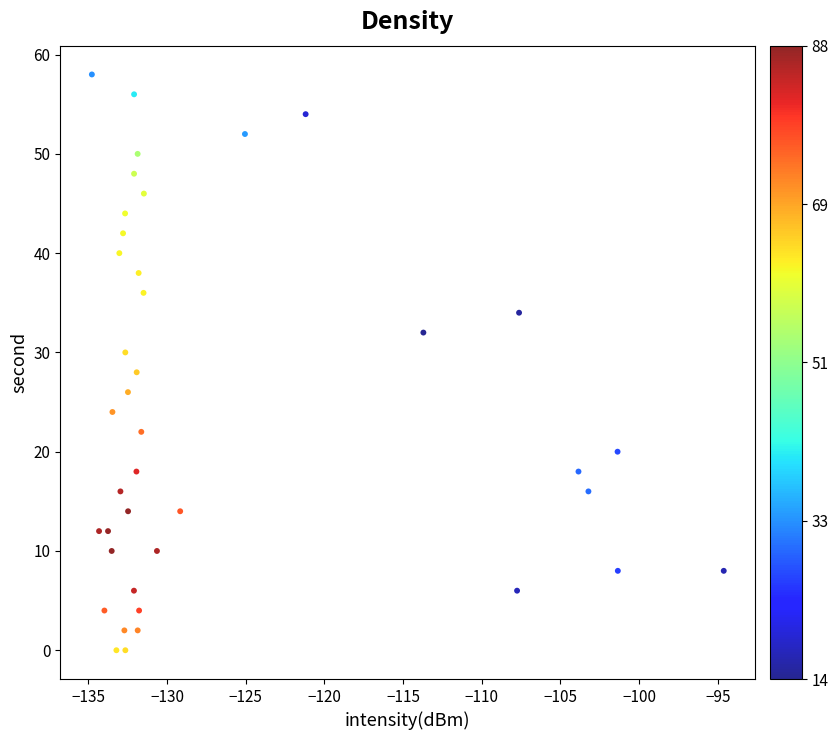

What is the range of Y values (max minus min)?

58